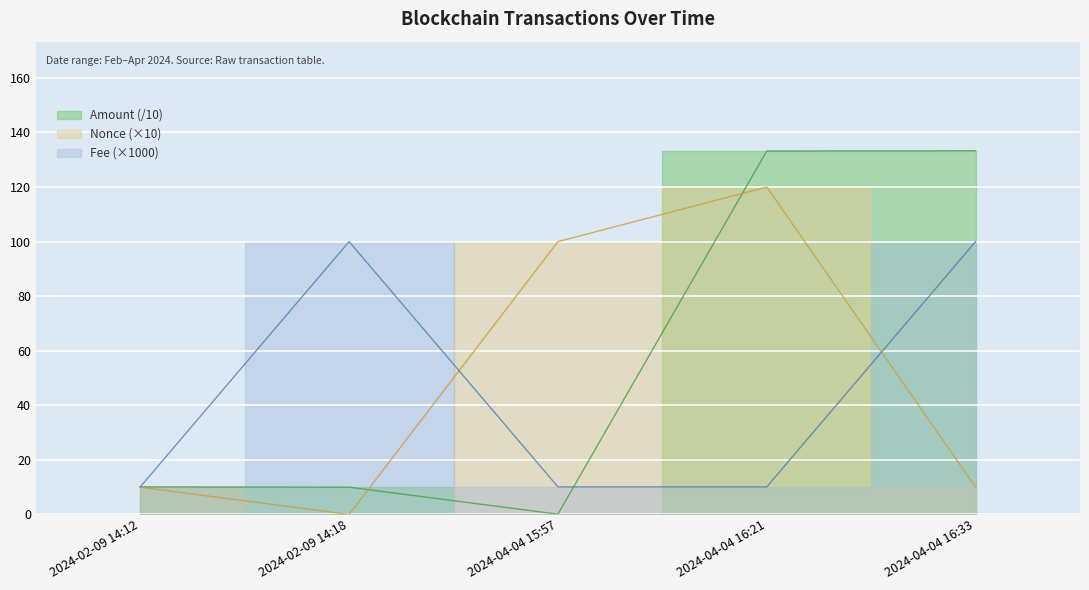

What is the label of the 1st point from the left?

2024-02-09 14:12